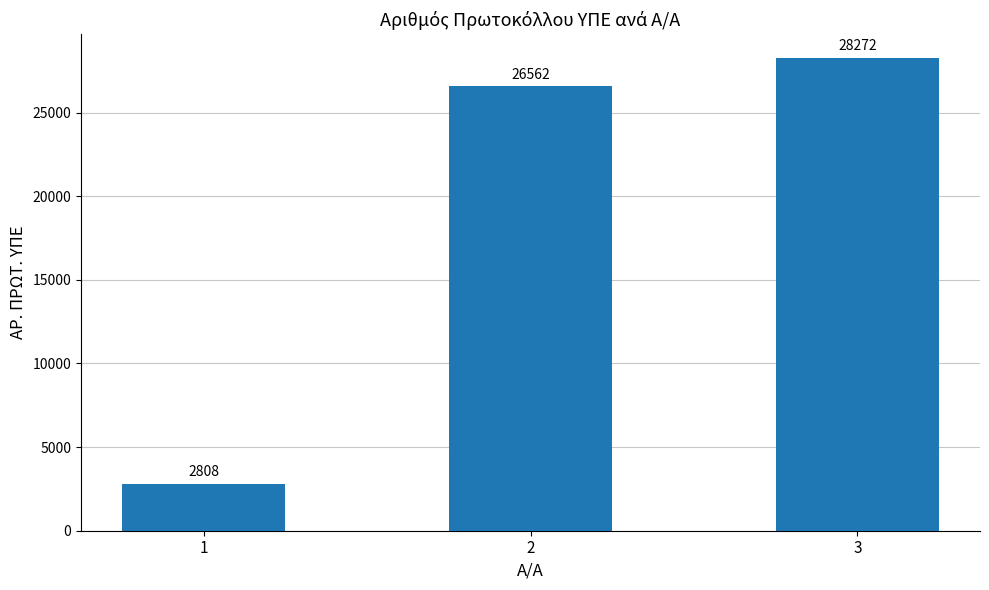

Does the chart contain any negative values?

No